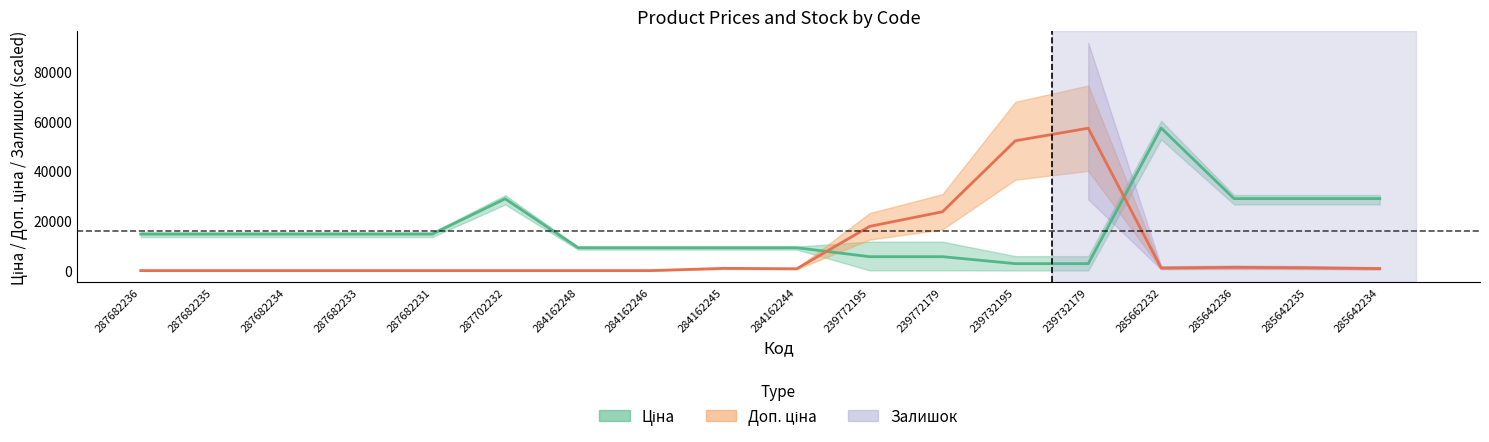

What is the sum of the Залишок values at 287702232 and 284162245?

895.6